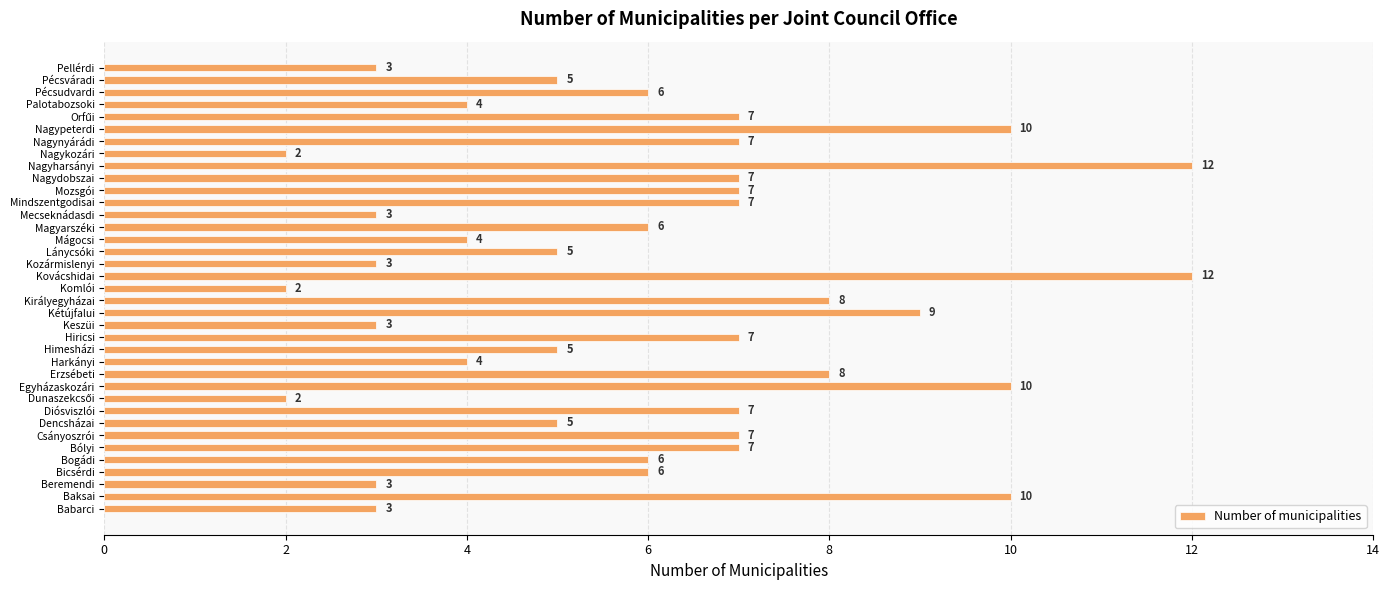

Count the number of data series in this chart.

1